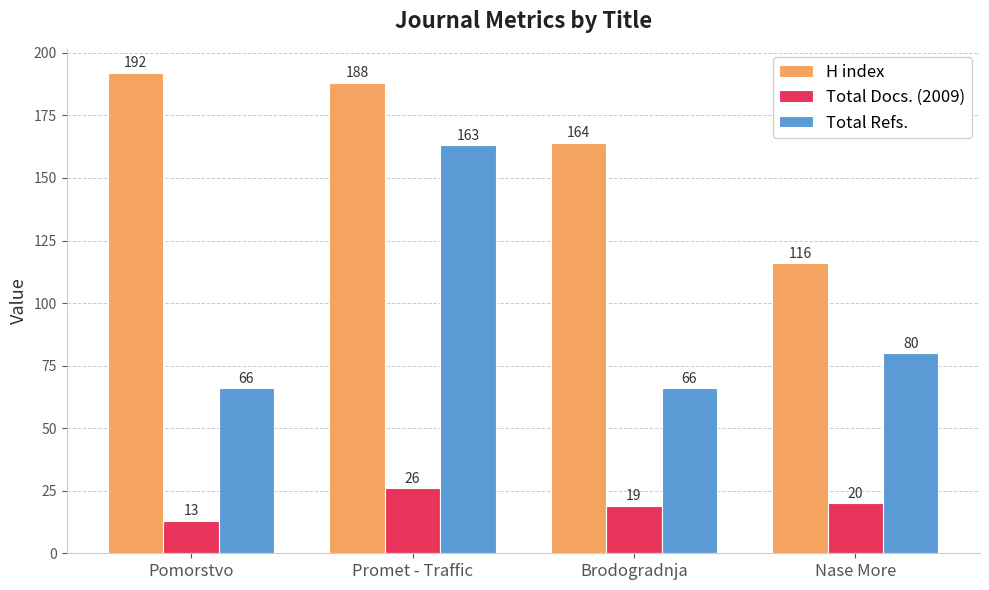

At Brodogradnja, list the series in order from largest to smallest.

H index, Total Refs., Total Docs. (2009)